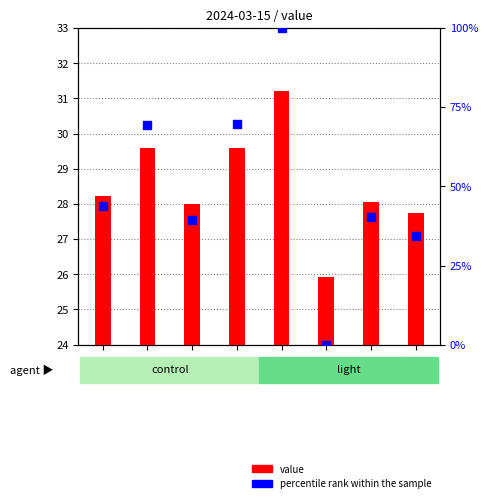

What are all the series names shown in the legend?

value, percentile rank within the sample